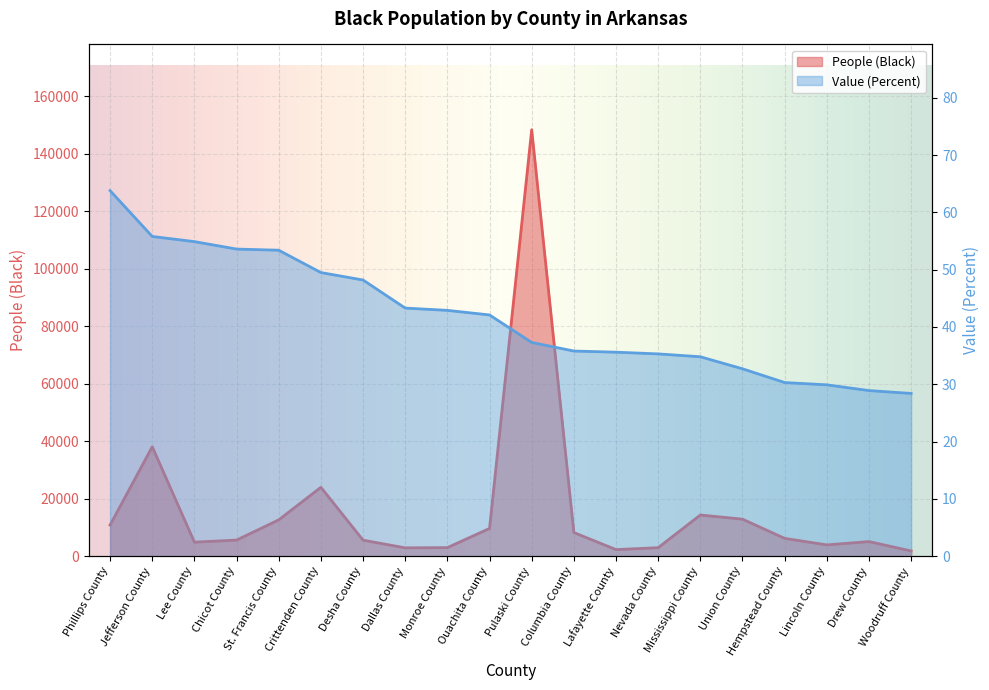

What is the minimum value for People (Black)?

1799.0